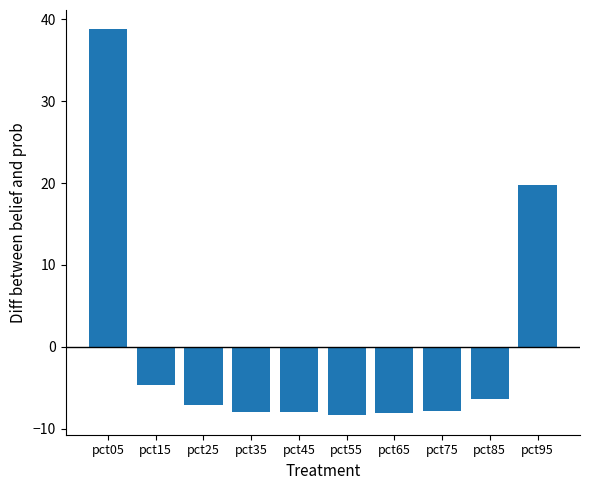

What is the maximum value shown in the chart?

38.8